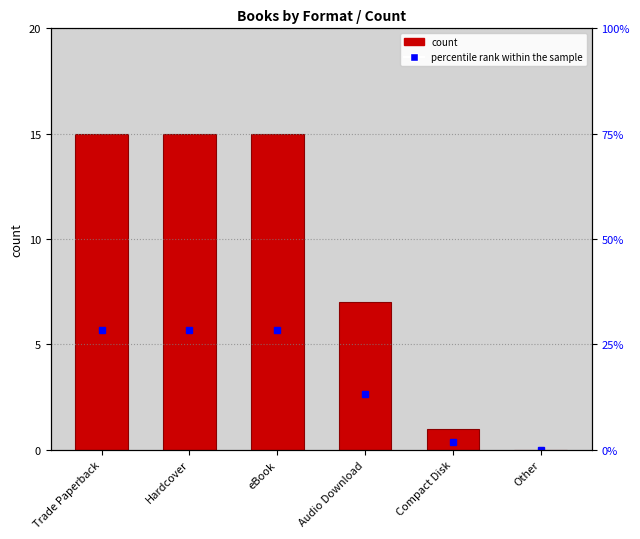

What position from the right is Audio Download?

3